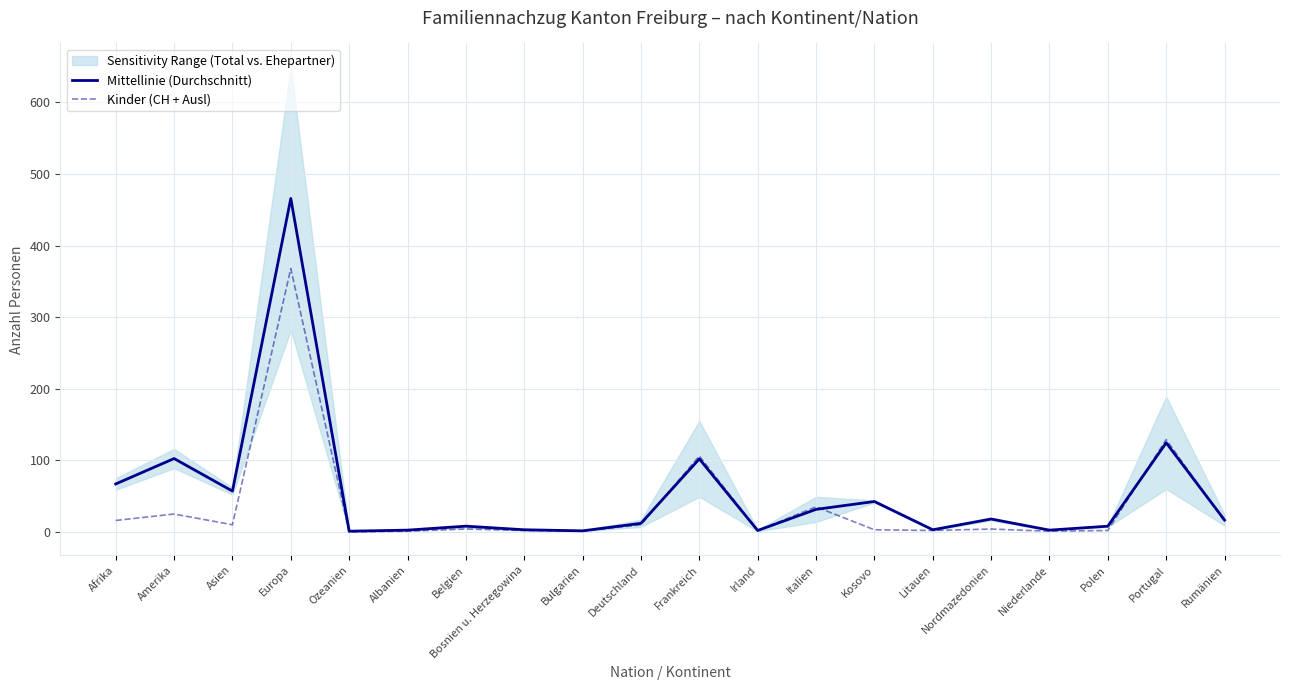

How many lines are shown in the chart?

2